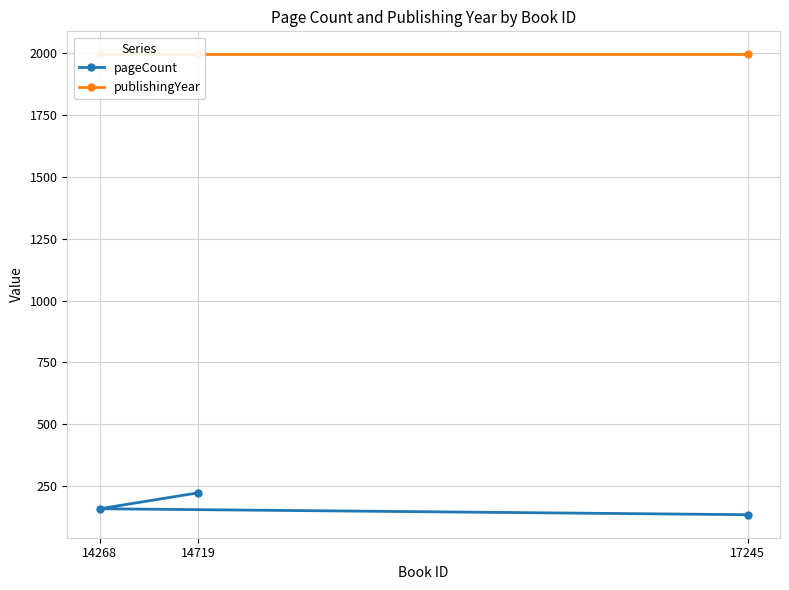

At which category does the chart reach its minimum across all series?

17245